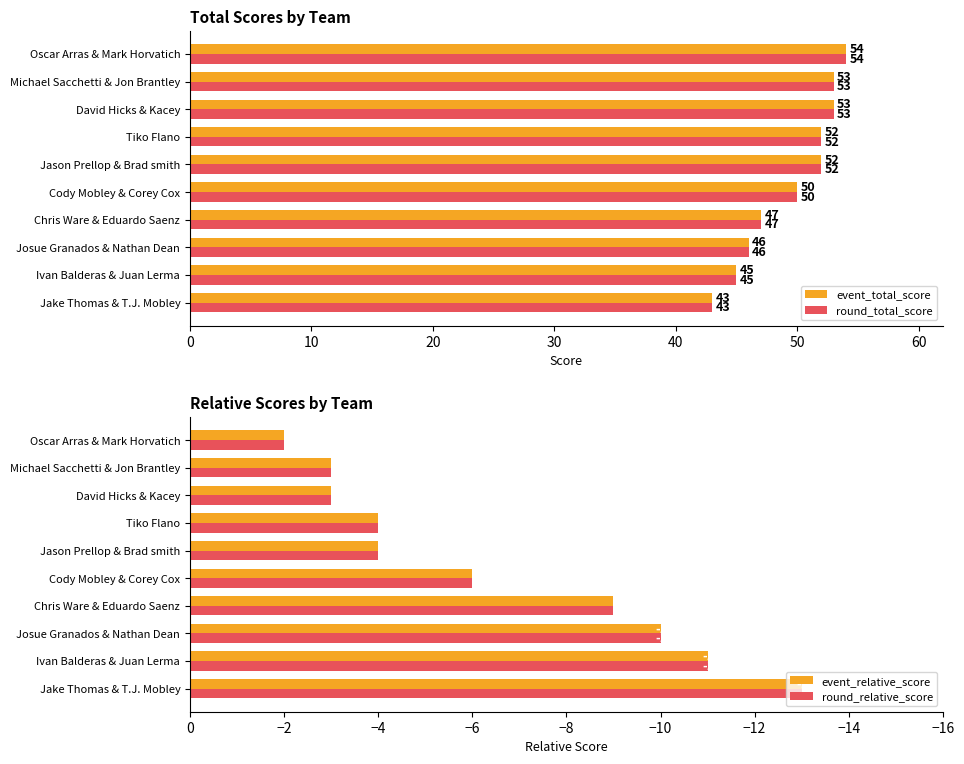

Reading right to left, transcribe all the data shown in this chart.

event_total_score: 54	53	53	52	52	50	47	46	45	43
round_total_score: 54	53	53	52	52	50	47	46	45	43
event_relative_score: -2	-3	-3	-4	-4	-6	-9	-10	-11	-13
round_relative_score: -2	-3	-3	-4	-4	-6	-9	-10	-11	-13